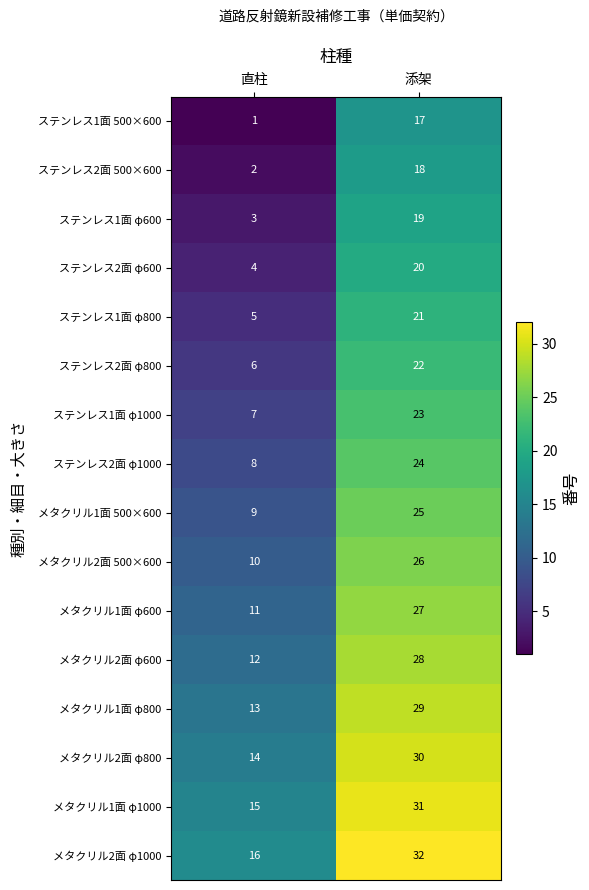

Which series has the largest total across all categories?

メタクリル2面 φ1000